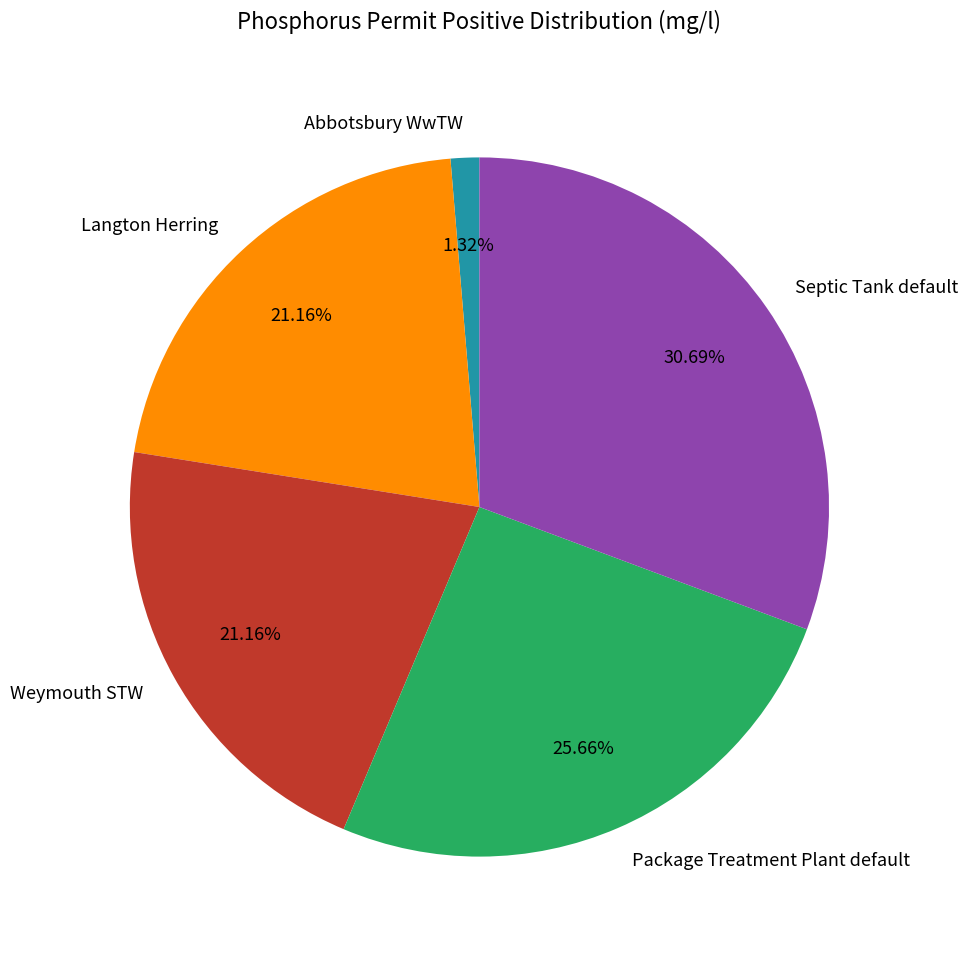

Is it true that Weymouth STW is 34% of the pie?

False